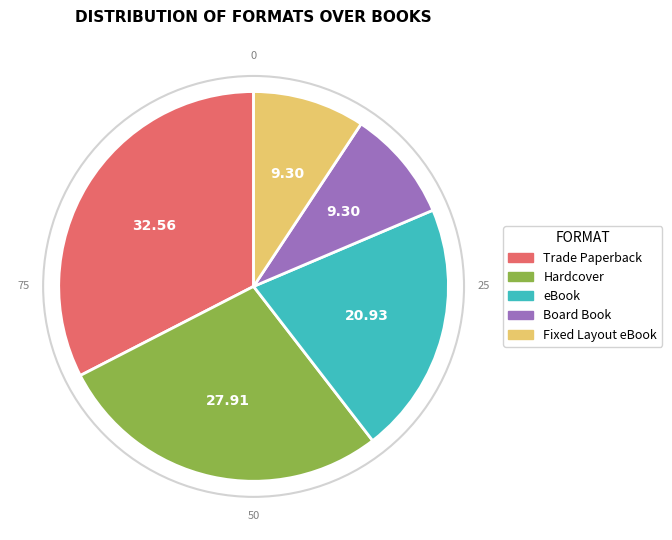

Does Hardcover represent more than half of the total?

No